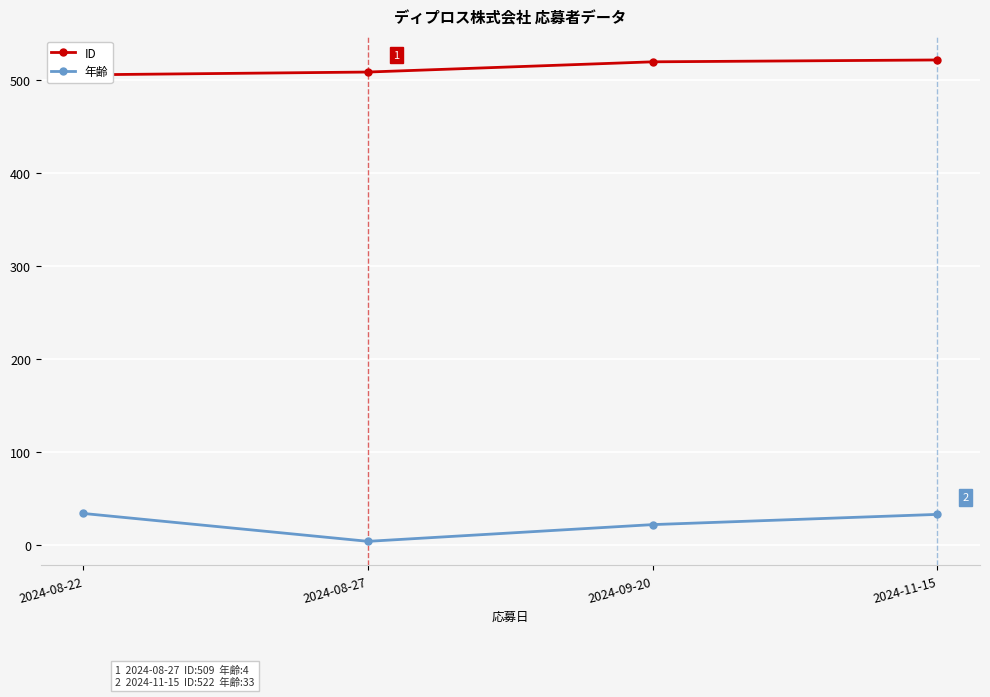

The ID series shows 506 at 2024-08-22. True or false?

True